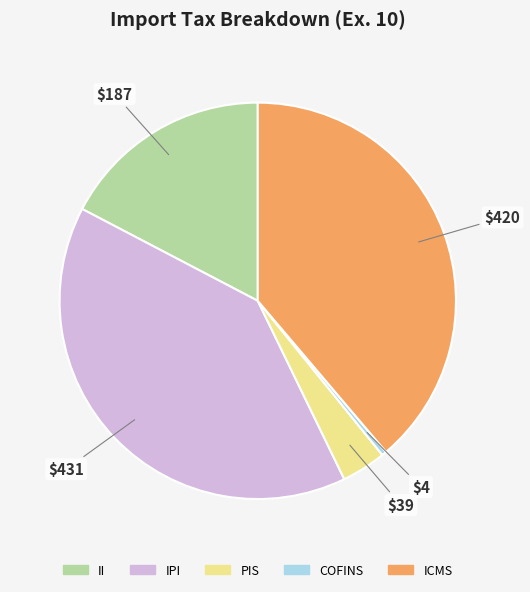

What is the largest slice in the pie chart?

IPI